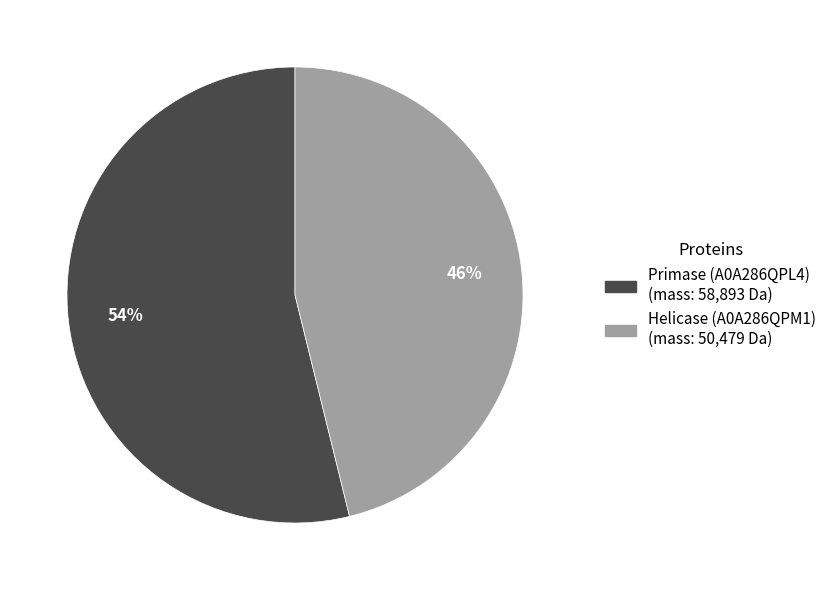

Which category has the smallest portion of the pie?

Helicase (A0A286QPM1)